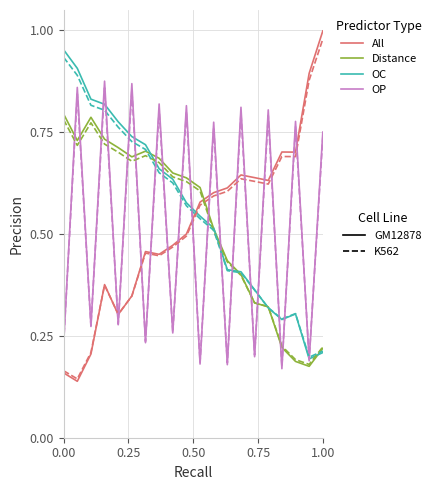

What is the value of the Distance point at the 11th from the left?

0.6